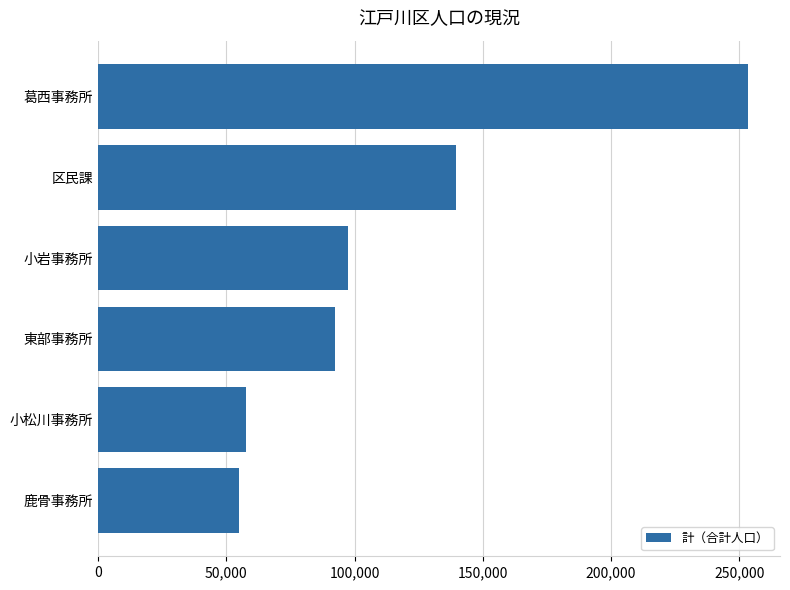

Reading top to bottom, extract all data points from this chart.

253234	139422	97554	92277	57689	55011